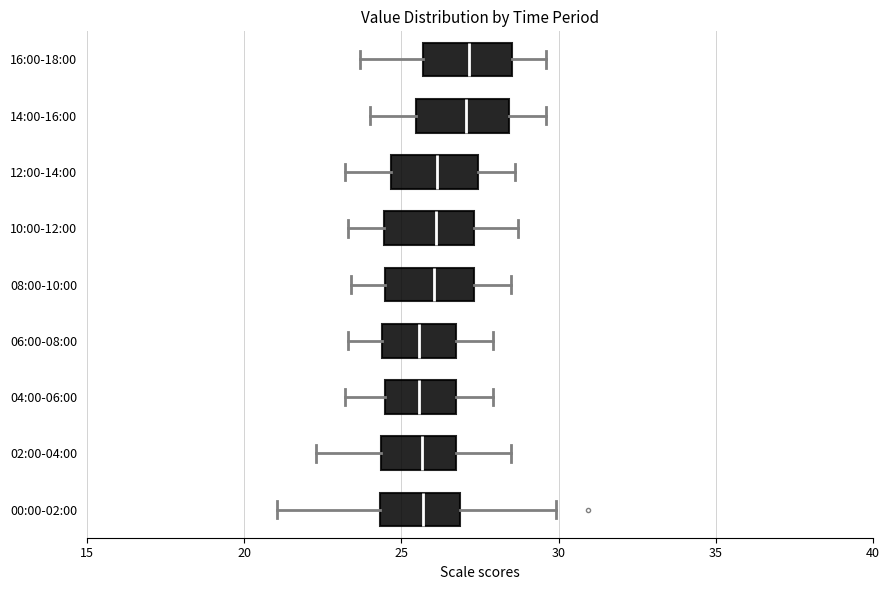

Reading bottom to top, read every box against the x-axis: the position of its median line, the range the box covers, and the ends of its whiskers. The values are not printed on the chart, so give them approximately, as read against the axis.

00:00-02:00: median 25.5, box 24.5 to 27.0, whiskers 21.0 to 30.0
02:00-04:00: median 25.5, box 24.5 to 27.0, whiskers 22.5 to 28.5
04:00-06:00: median 25.5, box 24.5 to 26.5, whiskers 23.0 to 28.0
06:00-08:00: median 25.5, box 24.5 to 26.5, whiskers 23.5 to 28.0
08:00-10:00: median 26.0, box 24.5 to 27.5, whiskers 23.5 to 28.5
10:00-12:00: median 26.0, box 24.5 to 27.5, whiskers 23.5 to 28.5
12:00-14:00: median 26.0, box 24.5 to 27.5, whiskers 23.0 to 28.5
14:00-16:00: median 27.0, box 25.5 to 28.5, whiskers 24.0 to 29.5
16:00-18:00: median 27.0, box 25.5 to 28.5, whiskers 23.5 to 29.5